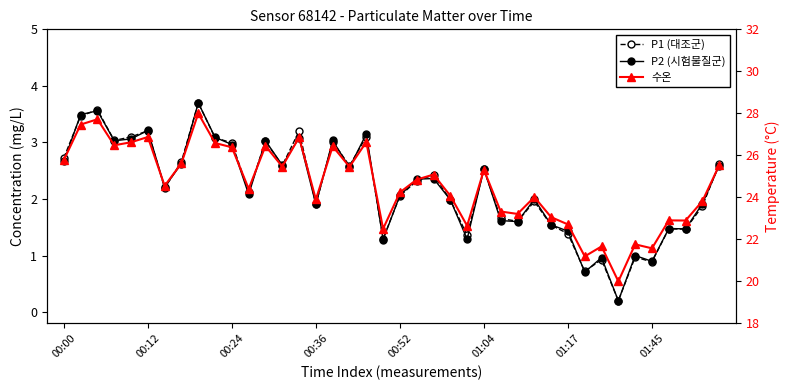

Which series has the widest spread of values?

수온